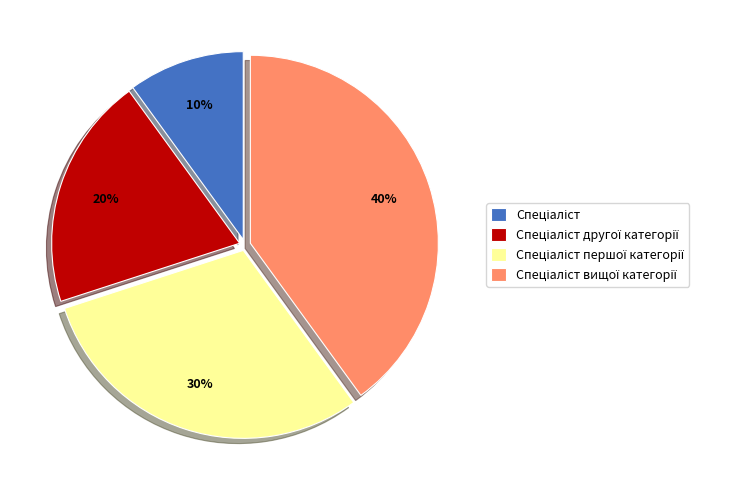

To the nearest percent, what is the average slice percentage?

25%